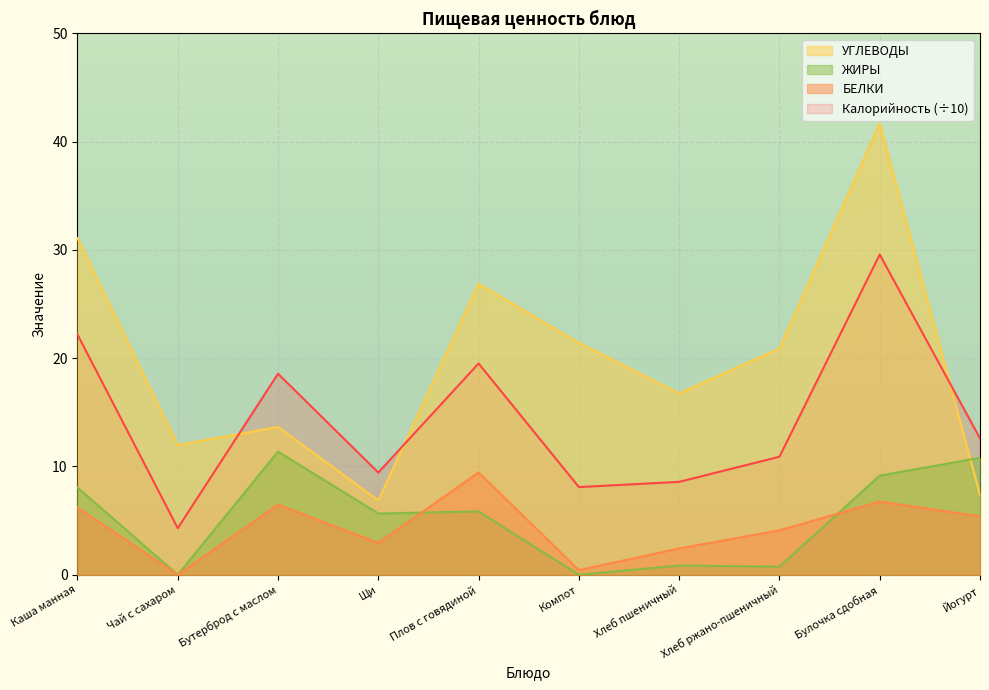

What are all the series names shown in the legend?

УГЛЕВОДЫ, ЖИРЫ, БЕЛКИ, Калорийность (÷10)